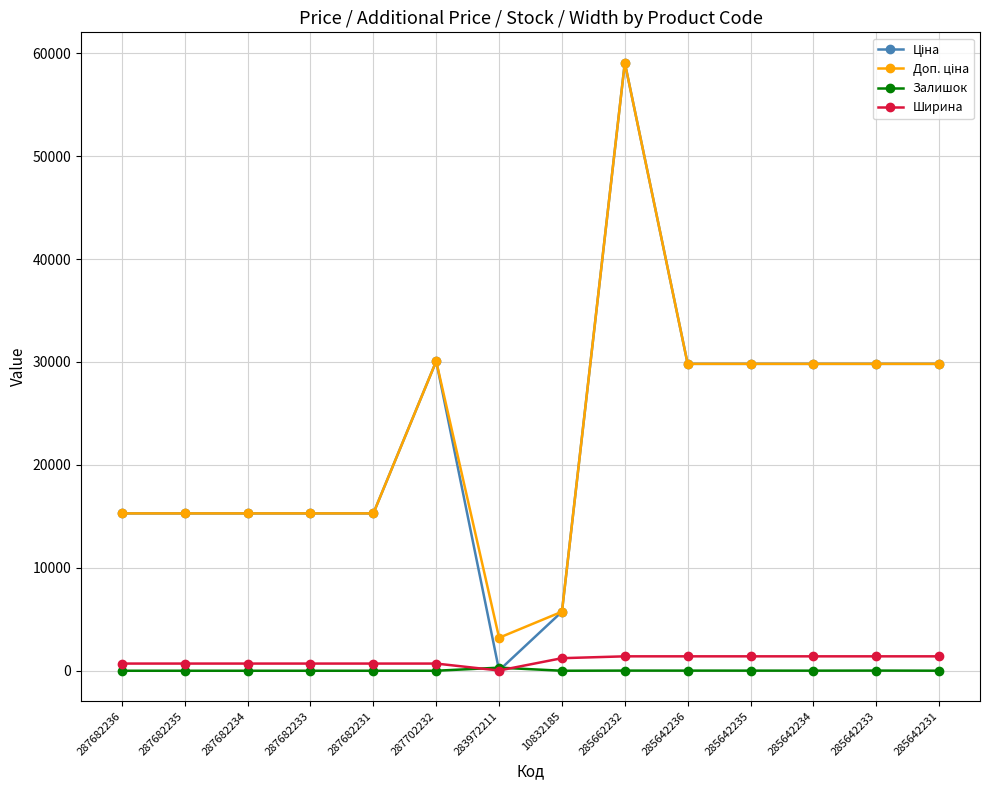

At how many categories does at least one series exceed 26467?

7